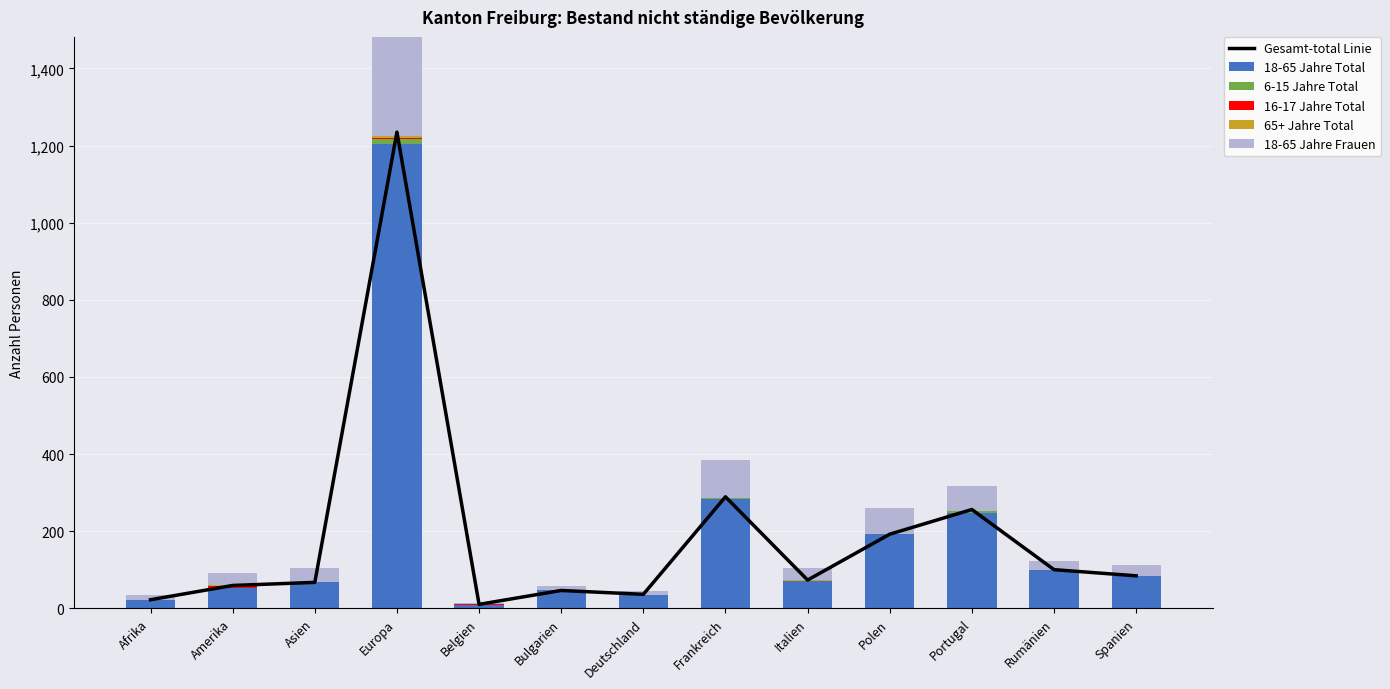

Is the value of 18-65 Jahre Total at Deutschland greater than the value of 65+ Jahre Total at Deutschland?

Yes